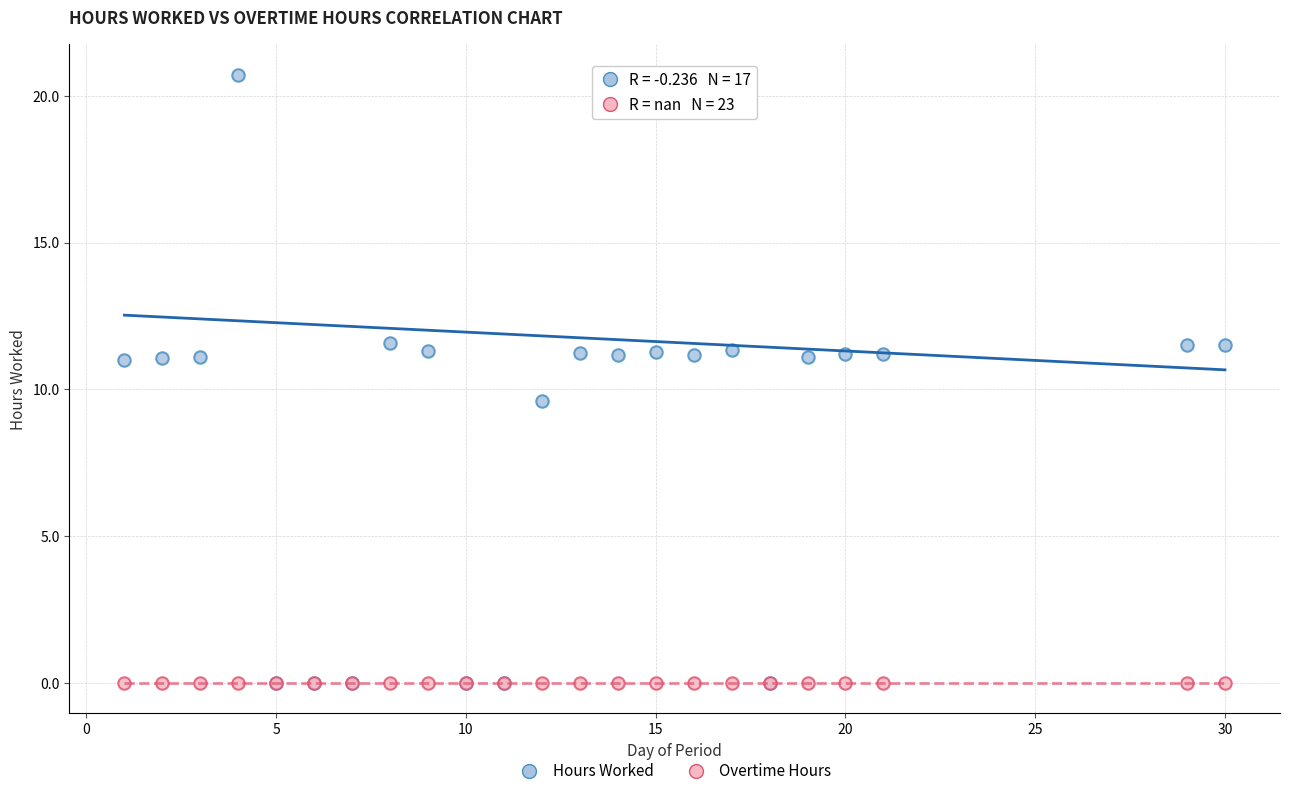

In the Hours Worked series, what Y value is closest to 10?

9.6